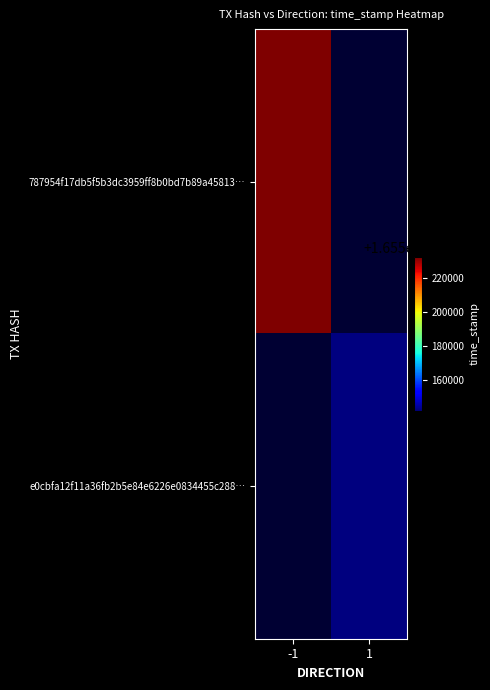

How many distinct data groups are displayed?

2